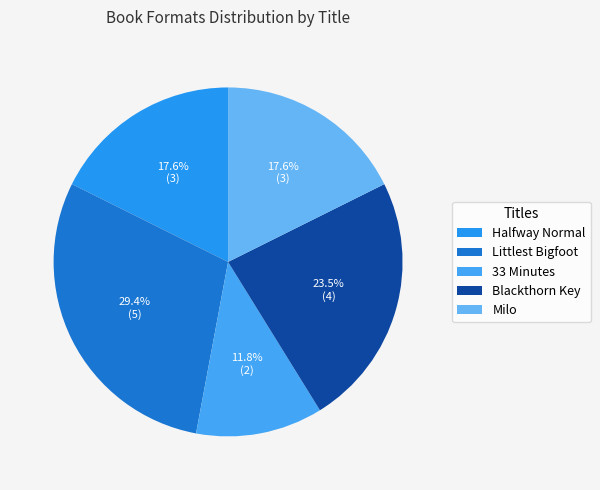

Is there a majority slice in this chart?

No